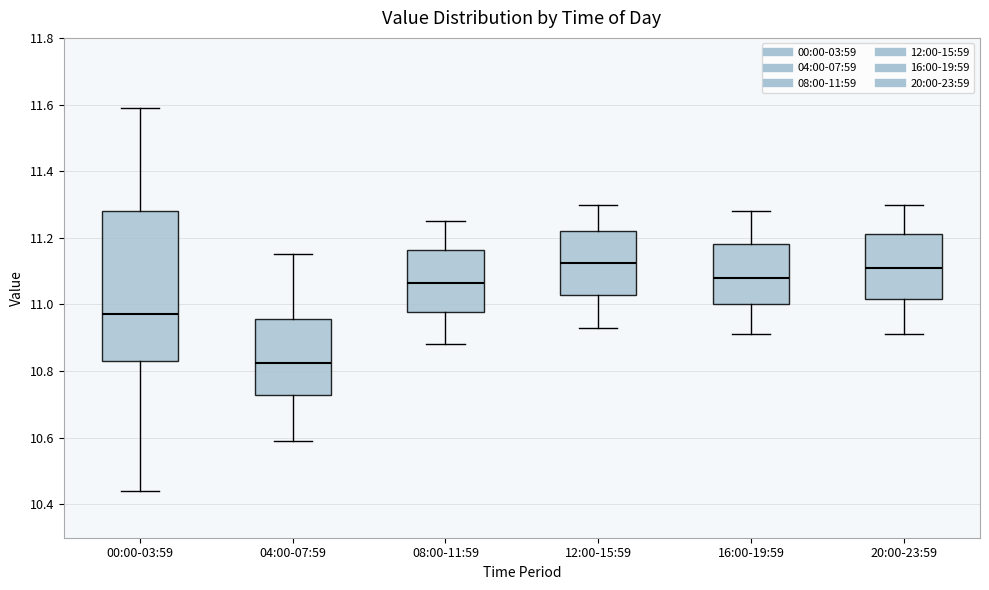

Which box is the tallest, from its lower edge to its upper edge?

00:00-03:59